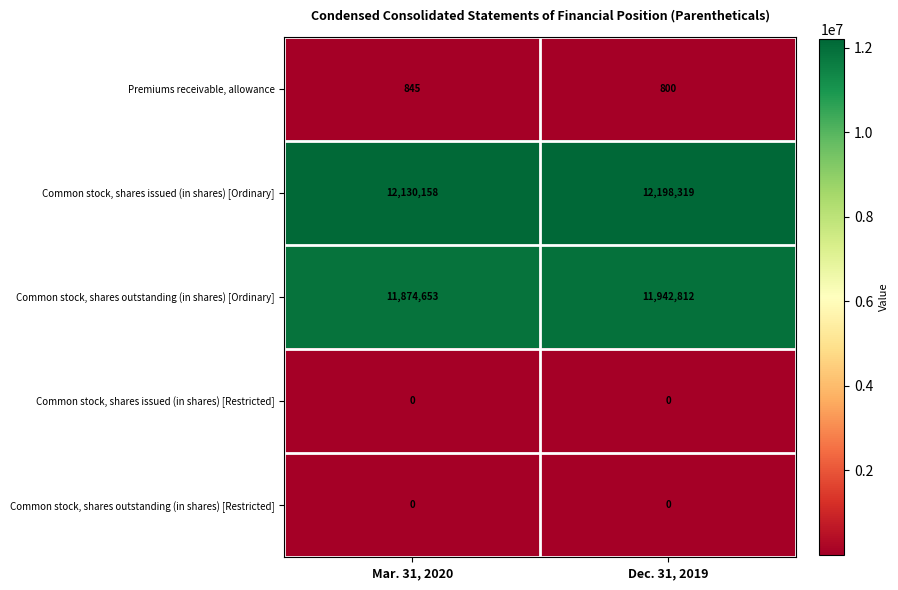

Which series has the largest total across all categories?

Common stock, shares issued (in shares) [Ordinary]